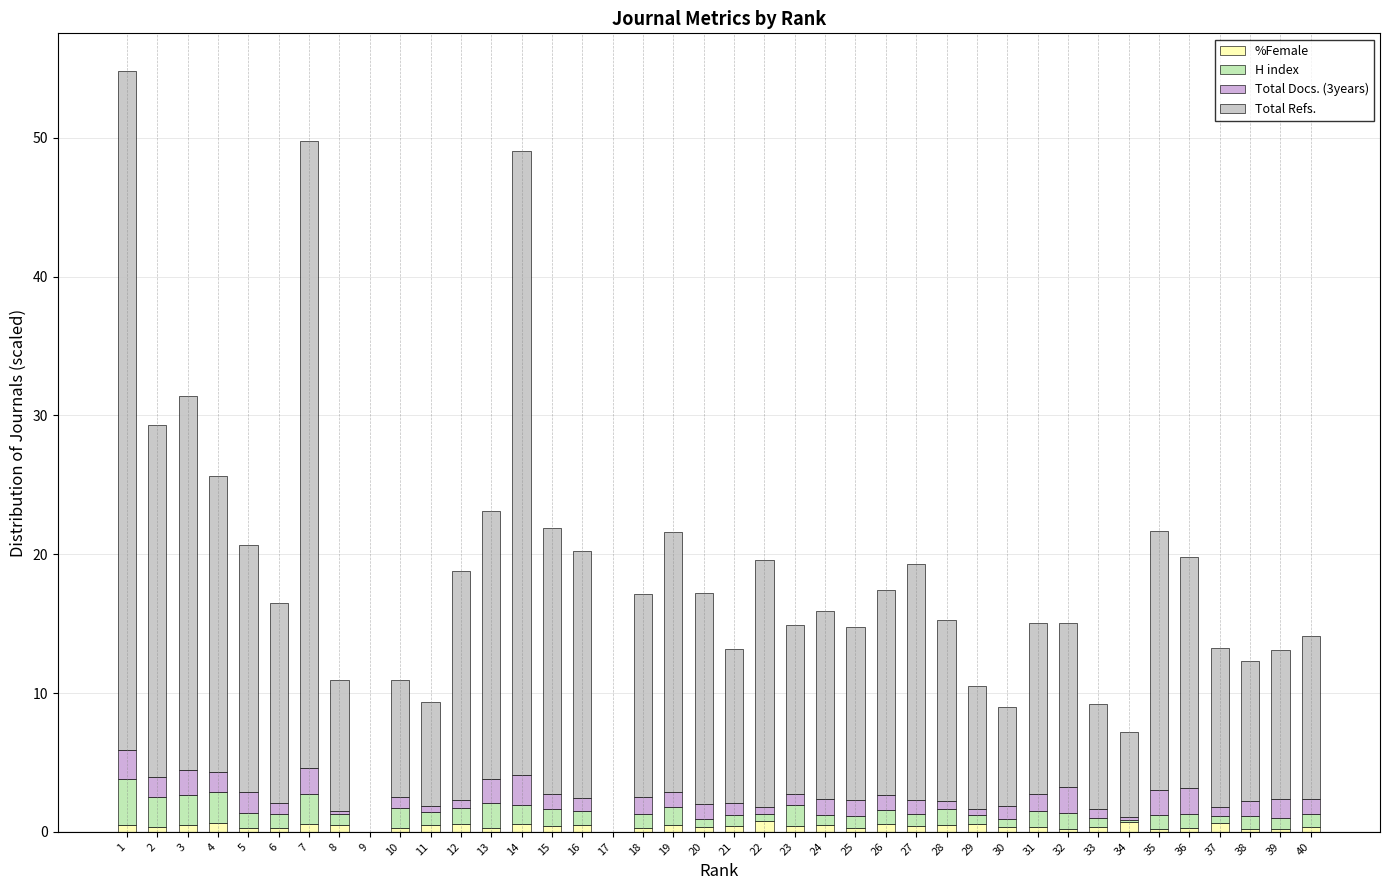

The %Female series shows 0.3 at 30. True or false?

True